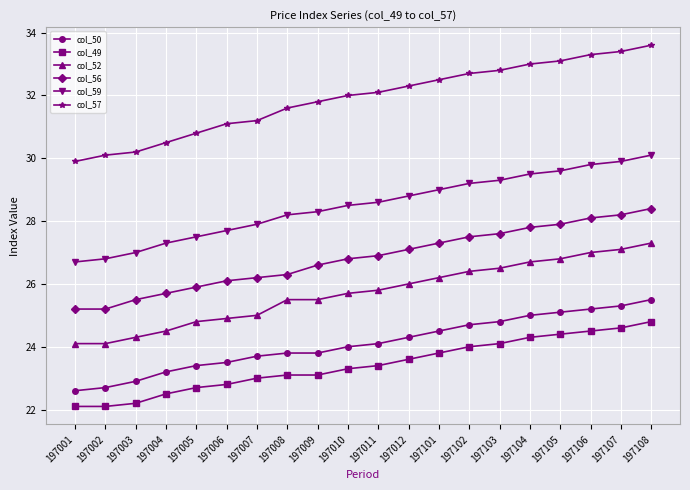

Reading right to left, extract all data points from this chart.

col_50: 197108=25.5	197107=25.3	197106=25.2	197105=25.1	197104=25.0	197103=24.8	197102=24.7	197101=24.5	197012=24.3	197011=24.1	197010=24.0	197009=23.8	197008=23.8	197007=23.7	197006=23.5	197005=23.4	197004=23.2	197003=22.9	197002=22.7	197001=22.6
col_49: 197108=24.8	197107=24.6	197106=24.5	197105=24.4	197104=24.3	197103=24.1	197102=24.0	197101=23.8	197012=23.6	197011=23.4	197010=23.3	197009=23.1	197008=23.1	197007=23.0	197006=22.8	197005=22.7	197004=22.5	197003=22.2	197002=22.1	197001=22.1
col_52: 197108=27.3	197107=27.1	197106=27.0	197105=26.8	197104=26.7	197103=26.5	197102=26.4	197101=26.2	197012=26.0	197011=25.8	197010=25.7	197009=25.5	197008=25.5	197007=25.0	197006=24.9	197005=24.8	197004=24.5	197003=24.3	197002=24.1	197001=24.1
col_56: 197108=28.4	197107=28.2	197106=28.1	197105=27.9	197104=27.8	197103=27.6	197102=27.5	197101=27.3	197012=27.1	197011=26.9	197010=26.8	197009=26.6	197008=26.3	197007=26.2	197006=26.1	197005=25.9	197004=25.7	197003=25.5	197002=25.2	197001=25.2
col_59: 197108=30.1	197107=29.9	197106=29.8	197105=29.6	197104=29.5	197103=29.3	197102=29.2	197101=29.0	197012=28.8	197011=28.6	197010=28.5	197009=28.3	197008=28.2	197007=27.9	197006=27.7	197005=27.5	197004=27.3	197003=27.0	197002=26.8	197001=26.7
col_57: 197108=33.6	197107=33.4	197106=33.3	197105=33.1	197104=33.0	197103=32.8	197102=32.7	197101=32.5	197012=32.3	197011=32.1	197010=32.0	197009=31.8	197008=31.6	197007=31.2	197006=31.1	197005=30.8	197004=30.5	197003=30.2	197002=30.1	197001=29.9